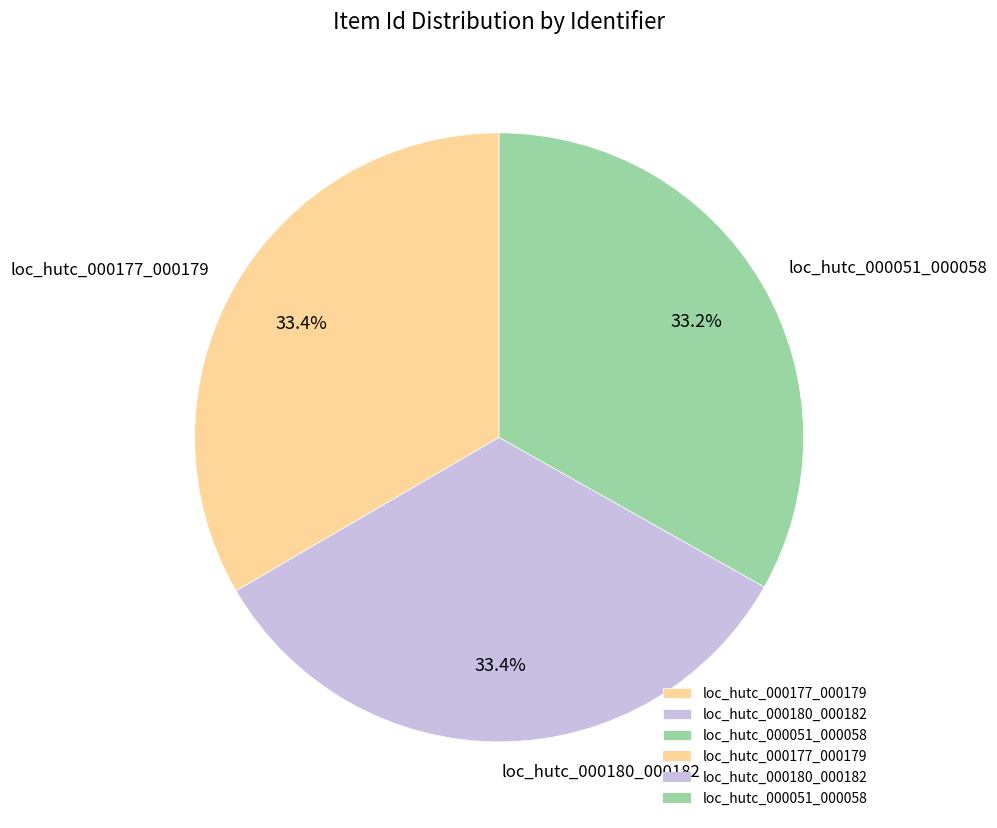

What is the total percentage of loc_hutc_000180_000182 and loc_hutc_000051_000058?

66.6%